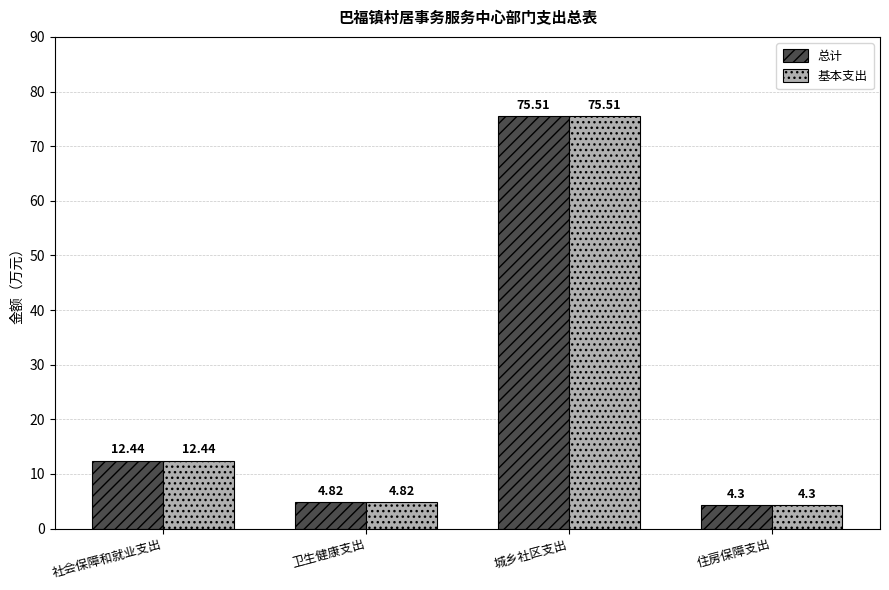

What is the average value of the 基本支出 series?

24.3